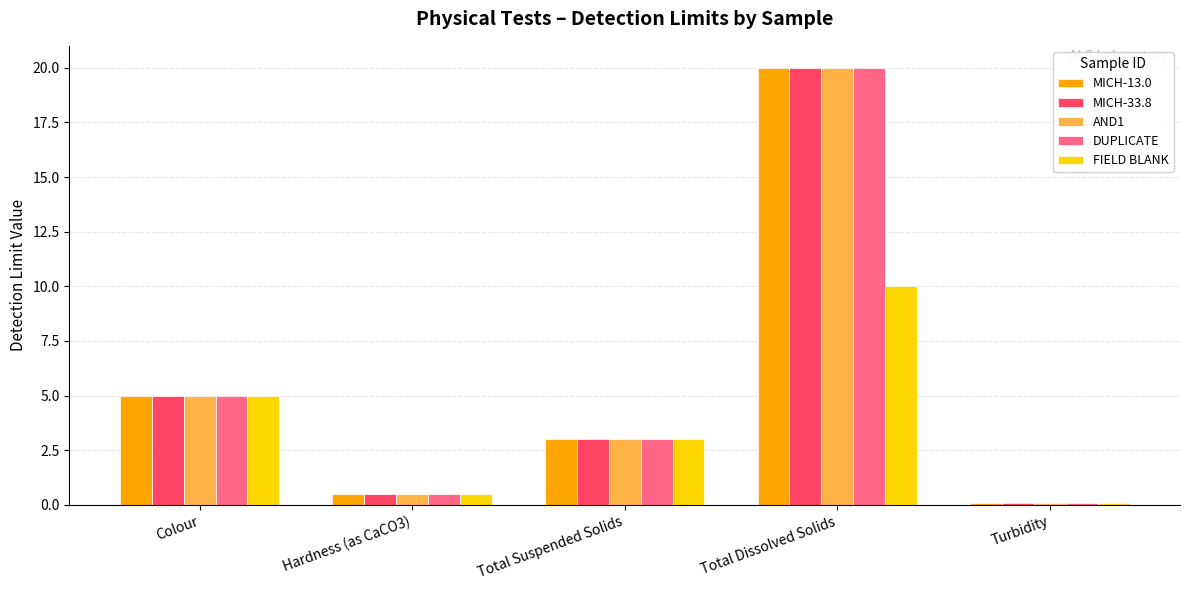

Reading left to right, transcribe all the data shown in this chart.

MICH-13.0: 5.0	0.5	3.0	20.0	0.1
MICH-33.8: 5.0	0.5	3.0	20.0	0.1
AND1: 5.0	0.5	3.0	20.0	0.1
DUPLICATE: 5.0	0.5	3.0	20.0	0.1
FIELD BLANK: 5.0	0.5	3.0	10.0	0.1